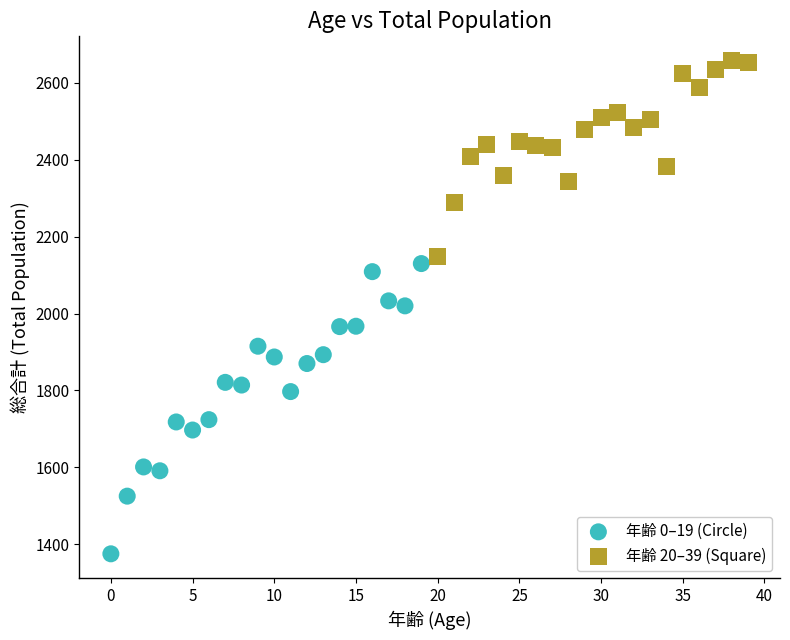

Which series reaches the maximum Y coordinate?

年齢 20–39 (Square)